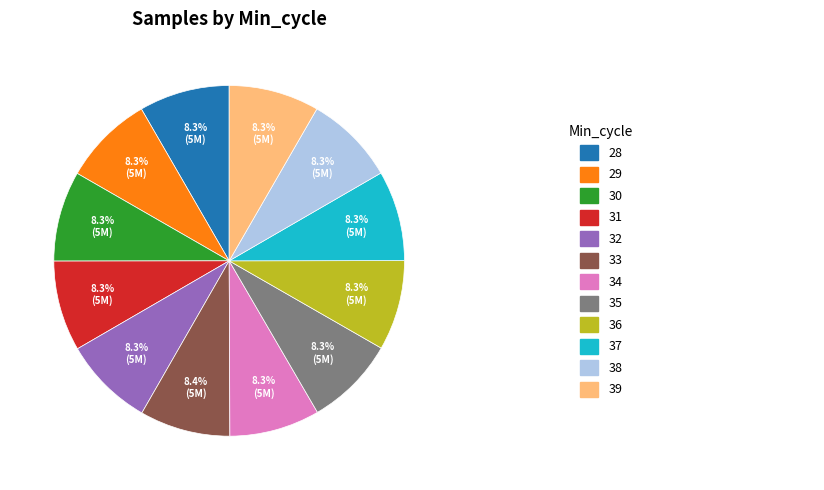

Is there a majority slice in this chart?

No